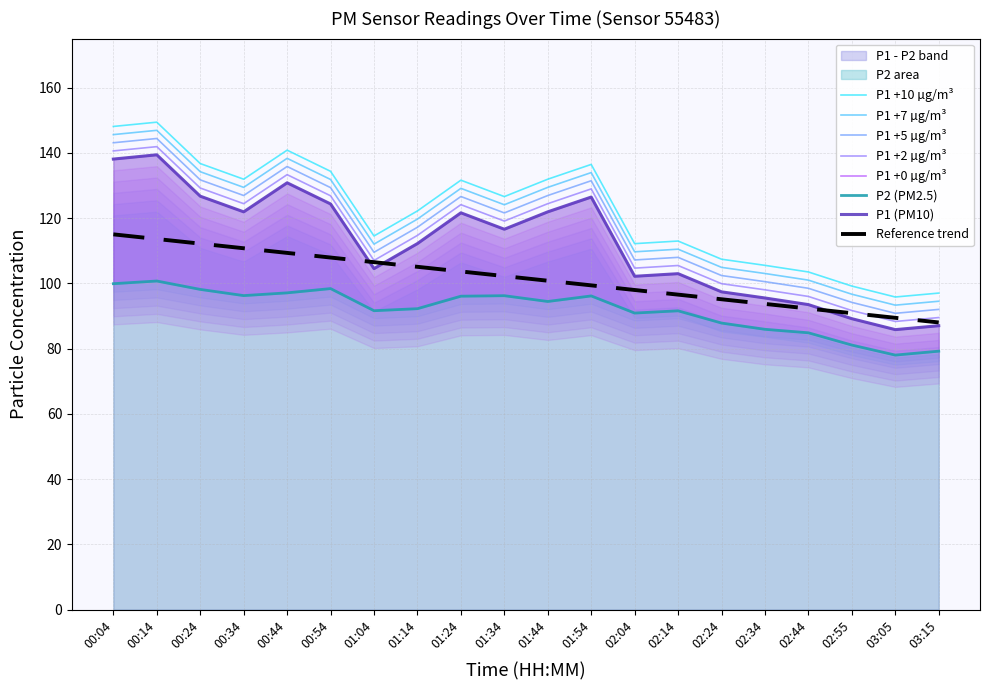

What is the label of the 16th point from the right?

00:44